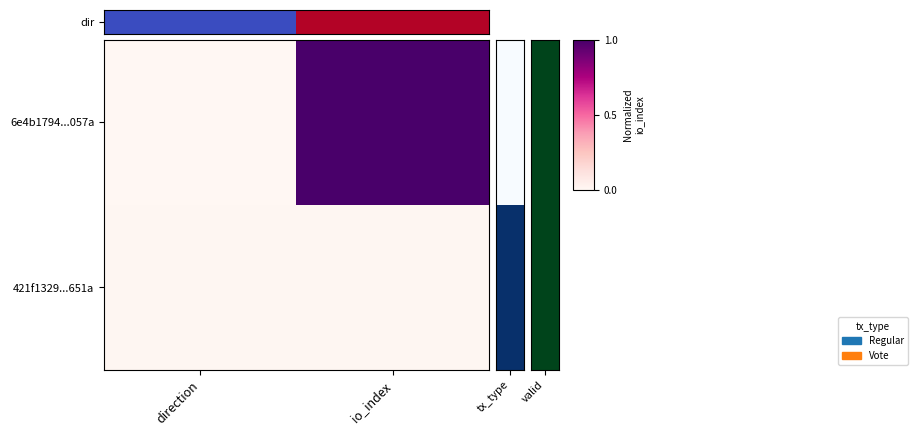

Which series changed the most between direction and io_index?

dir